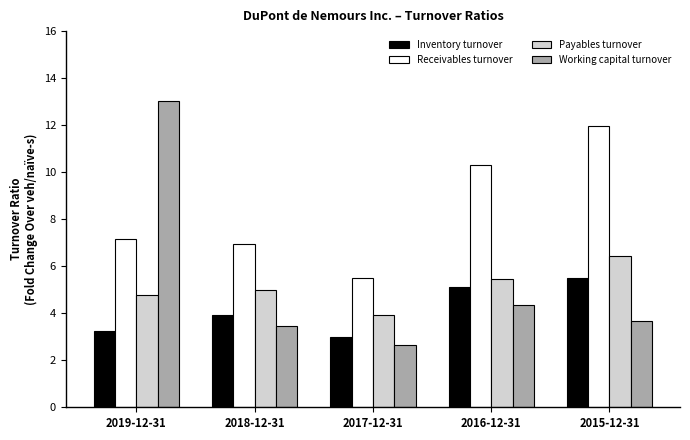

What is the average value of the Working capital turnover series?

5.4